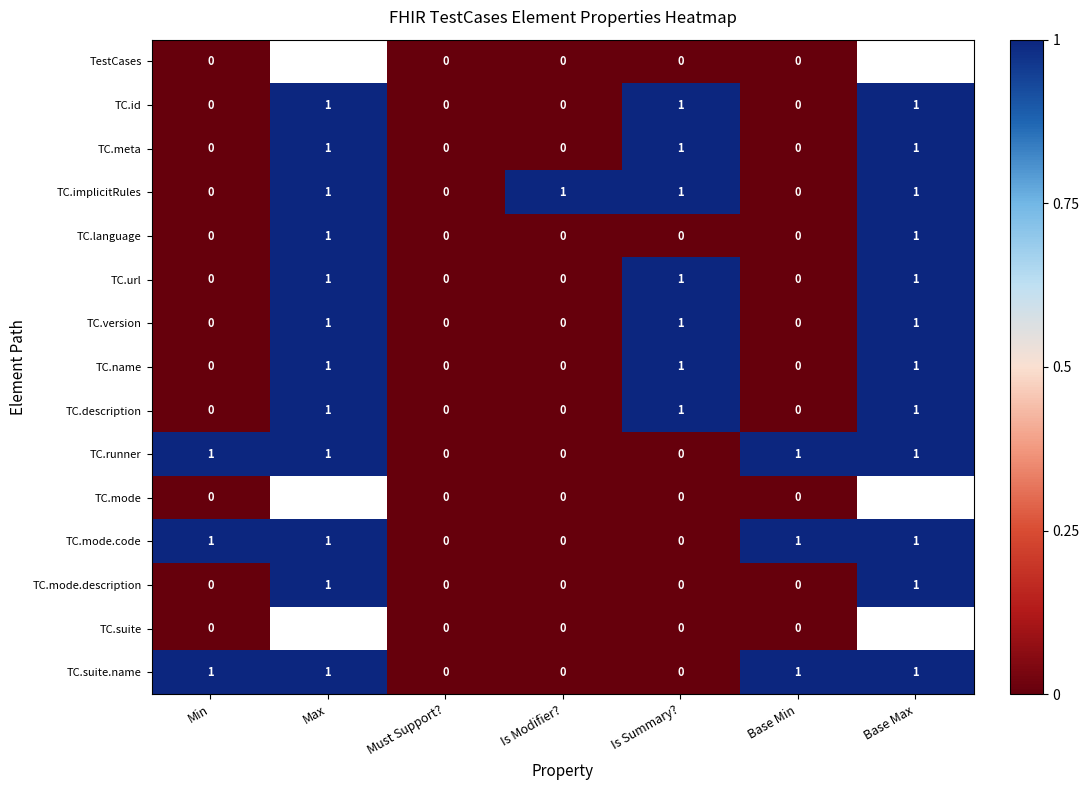

Count the number of data series in this chart.

15